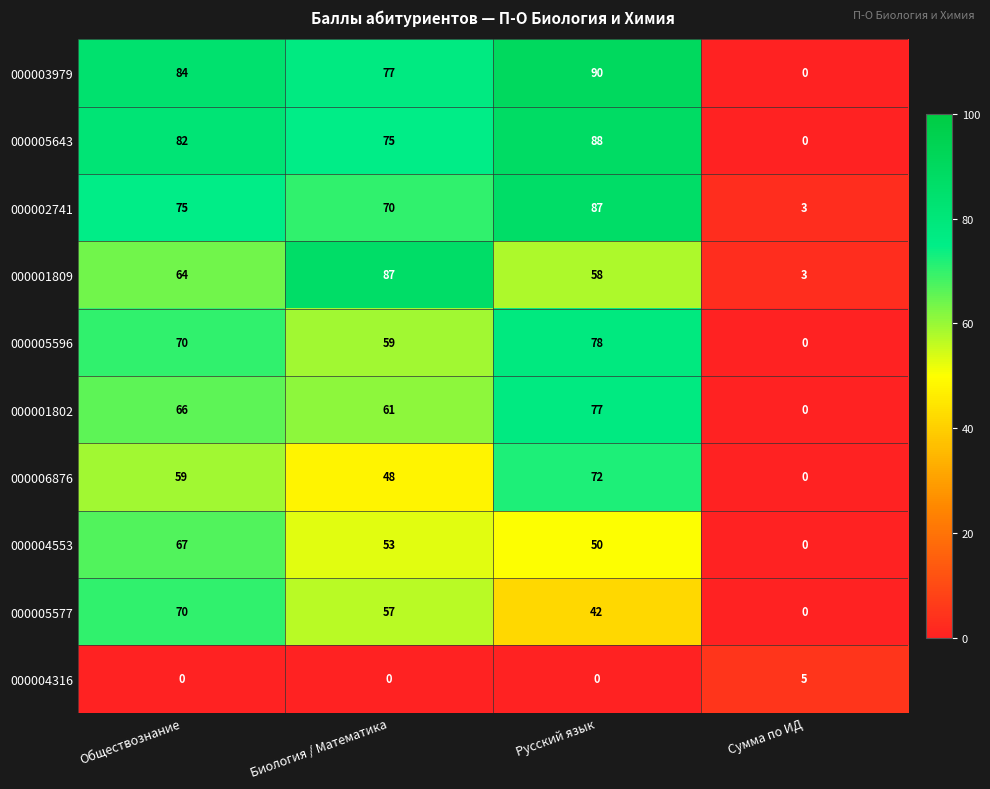

What is the difference between the highest and lowest values at Русский язык?

90